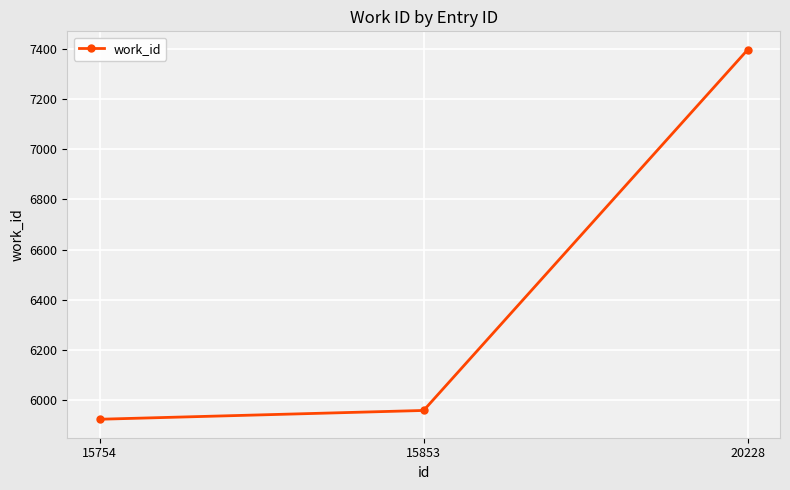

What is the difference between the values at 20228 and 15853?

1436